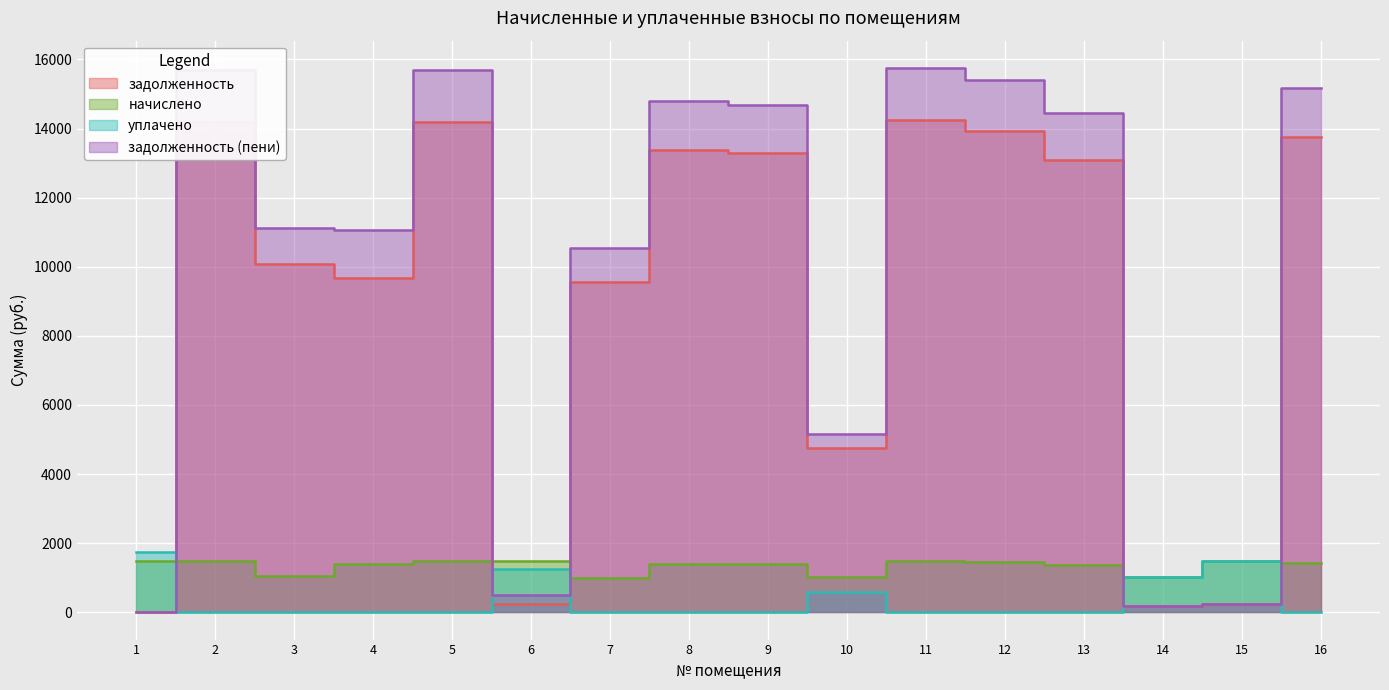

What is the difference between the maximum and second lowest values in the уплачено series?

1738.0